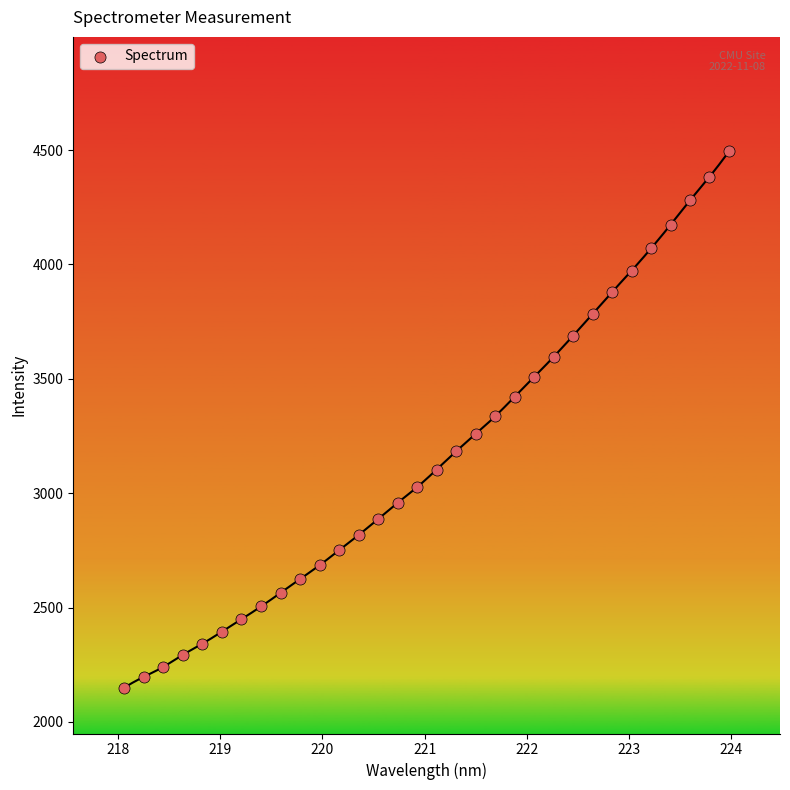

What is the range of X values (max minus min)?

5.9